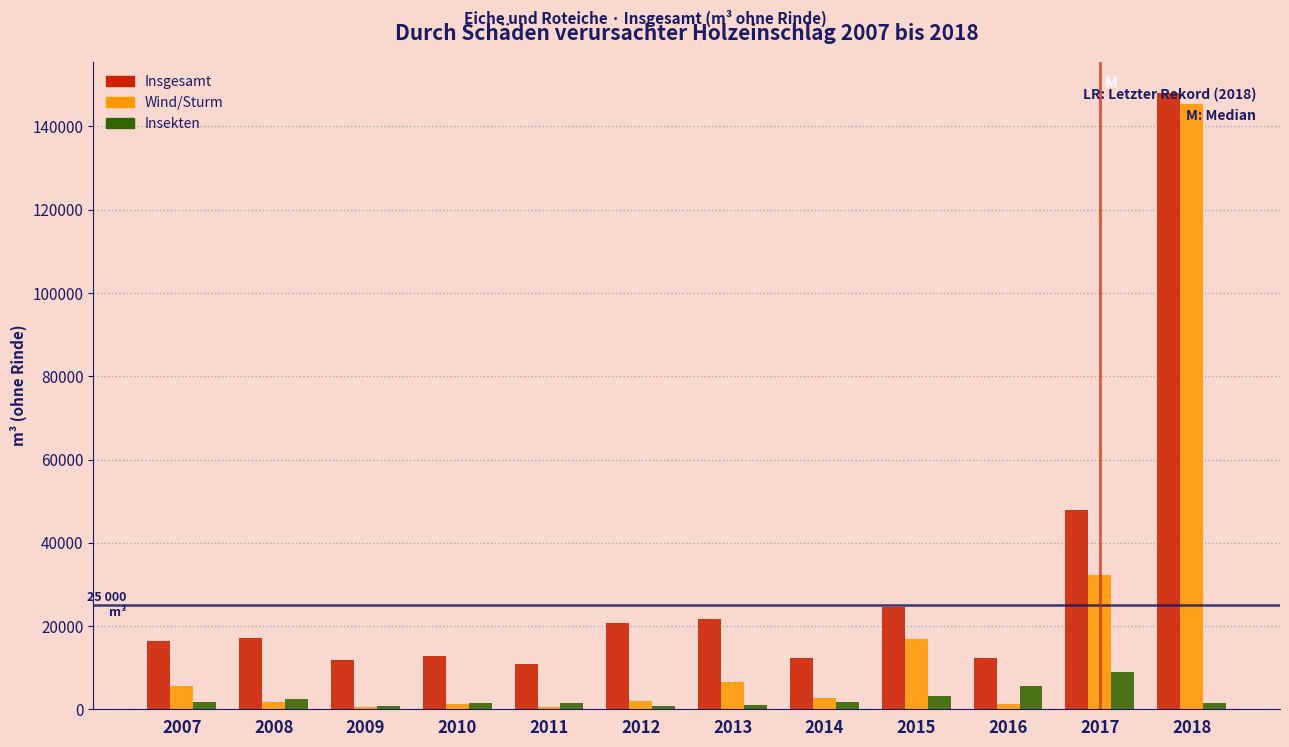

The value of Insgesamt at 2014 is 12364.0. True or false?

True